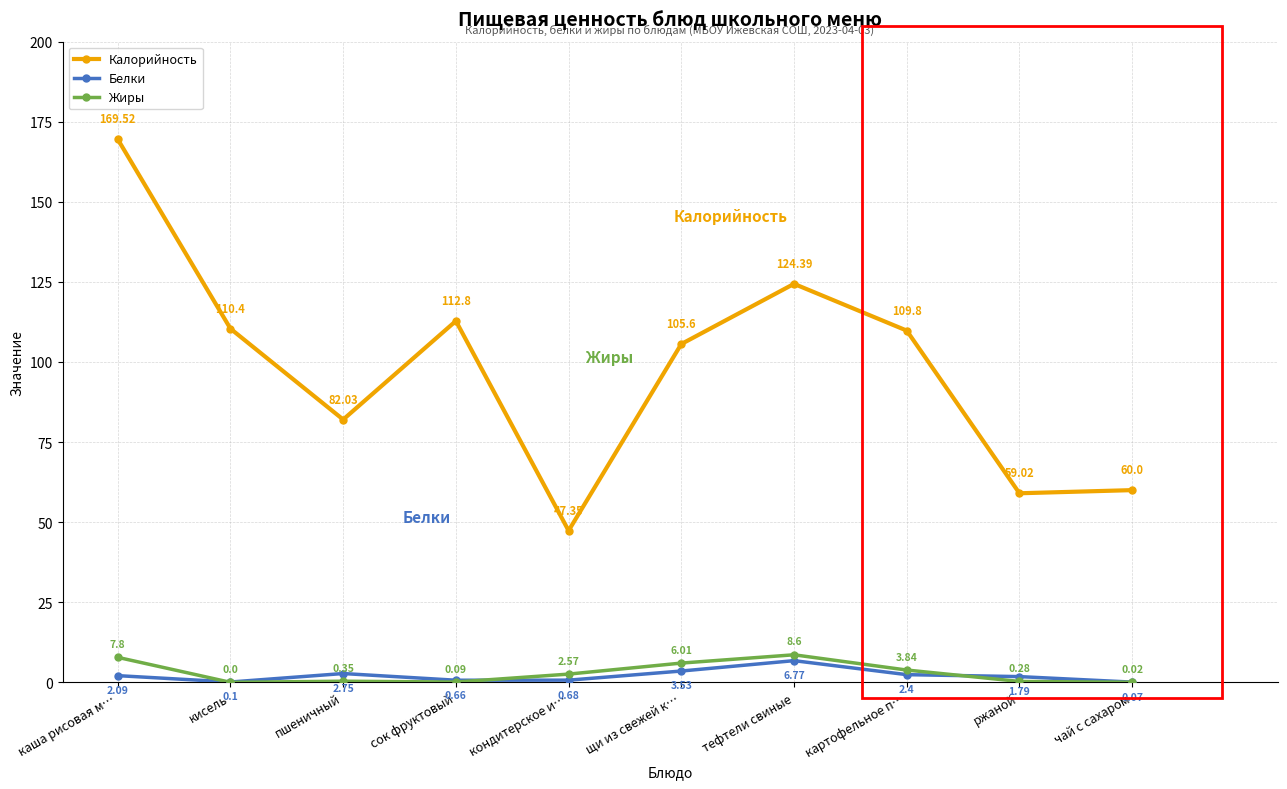

True or false: Жиры and Белки cross at least once.

True